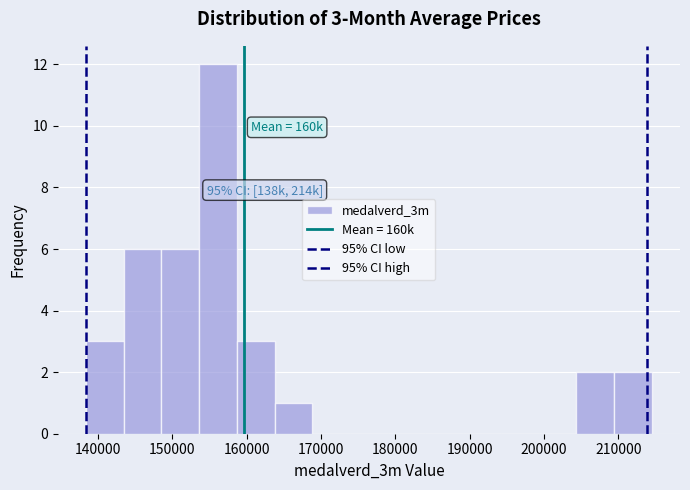

Over which range of the x-axis is the bar tallest?

154000 to 159000